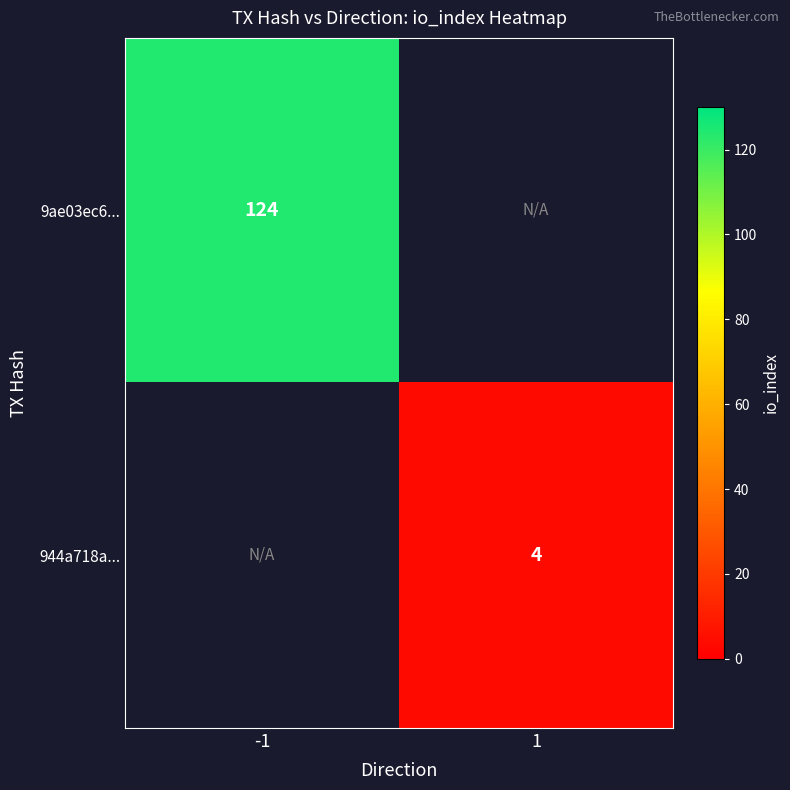

At how many categories does at least one series exceed 12?

1